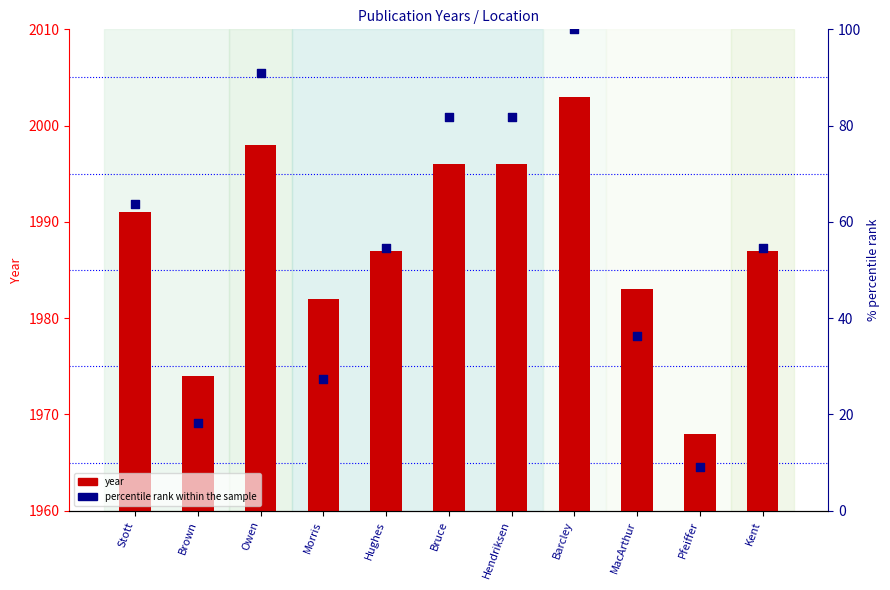

At how many categories does at least one series exceed 95?

1